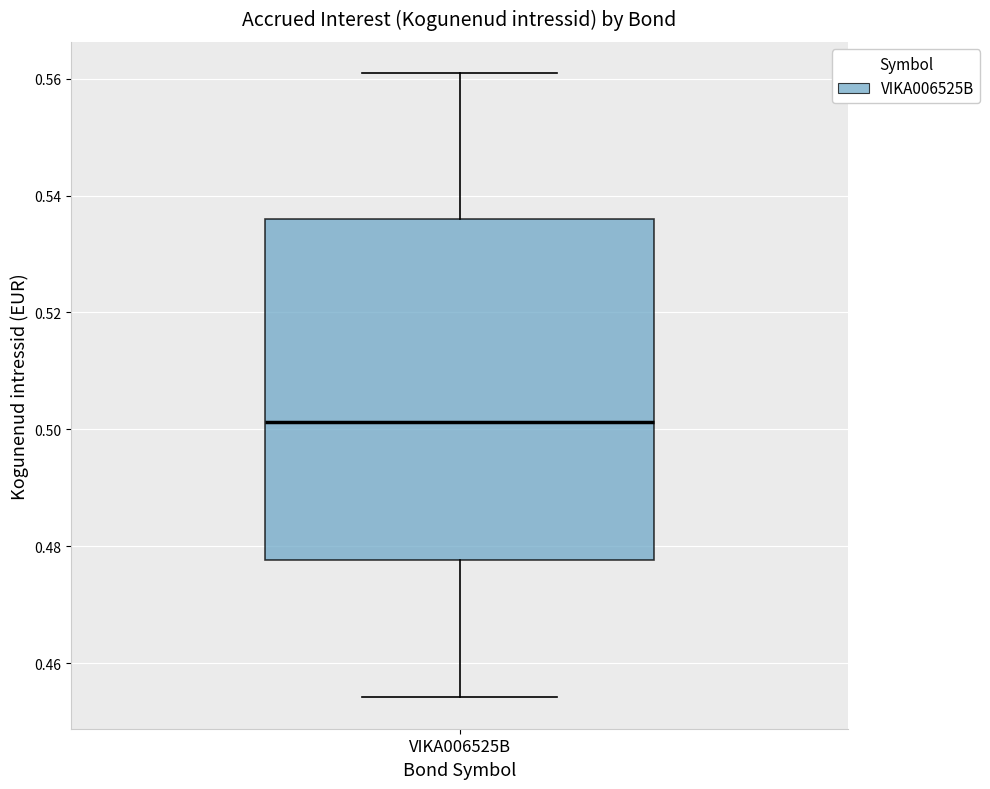

Where does the lower whisker of the box for VIKA006525B end on the y-axis? The values are not printed on the chart, so give them approximately, as read against the axis.

0.454